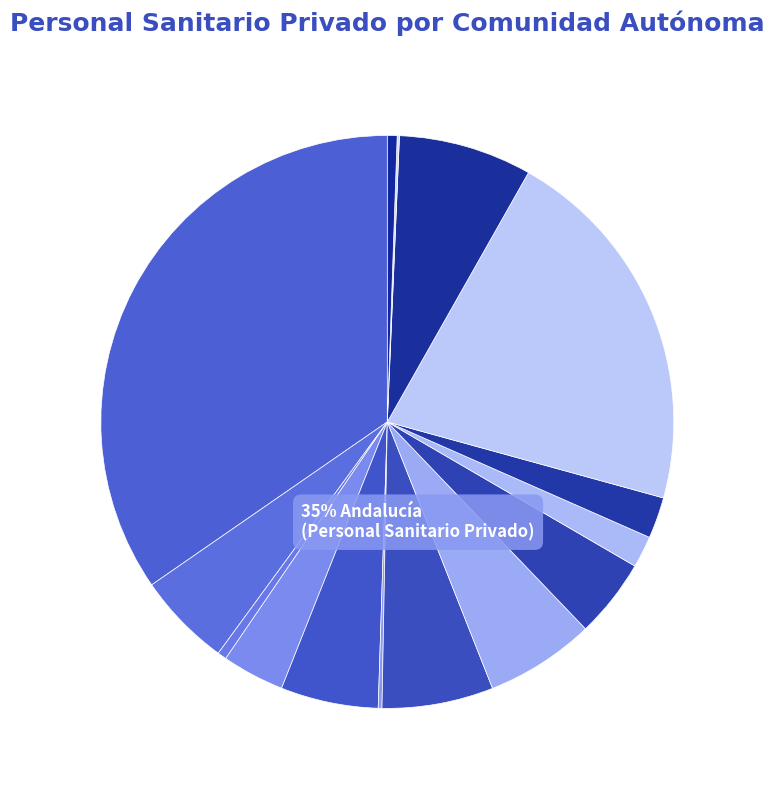

How many slices are in this pie chart?

15